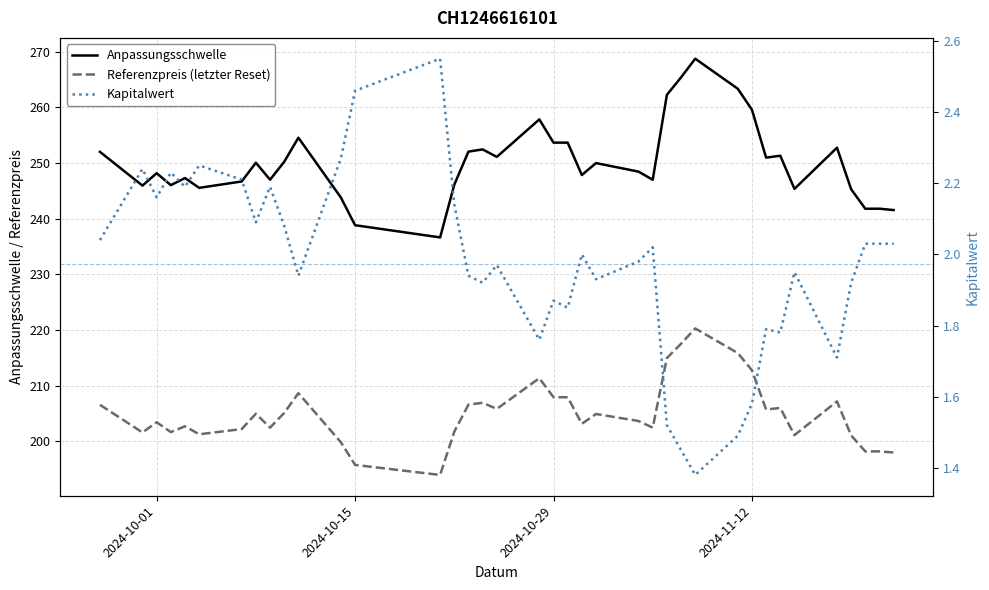

What are all the series names shown in the legend?

Anpassungsschwelle, Referenzpreis (letzter Reset), Kapitalwert